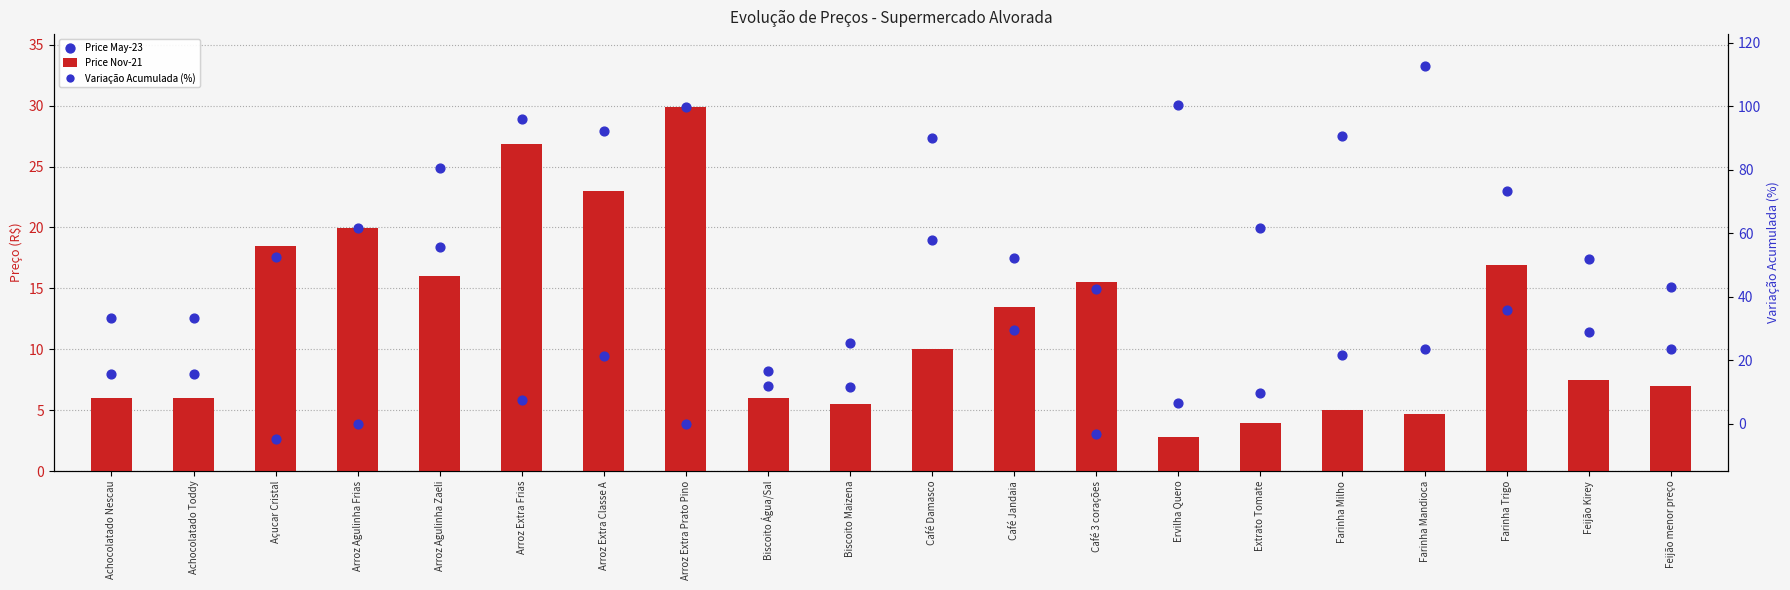

Which series reaches the maximum Y coordinate?

Variação Acumulada (%)